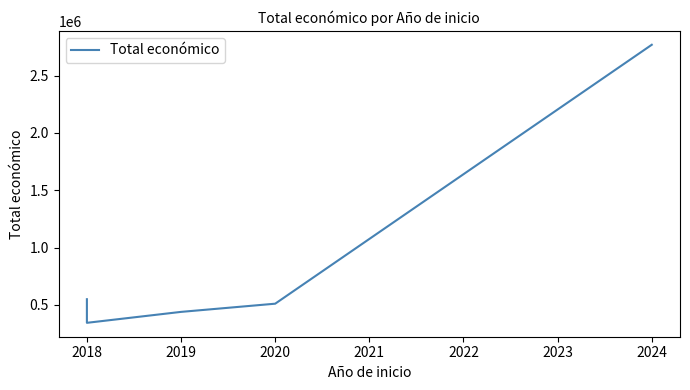

What value does the data have at 2020, to the nearest 50?

511050